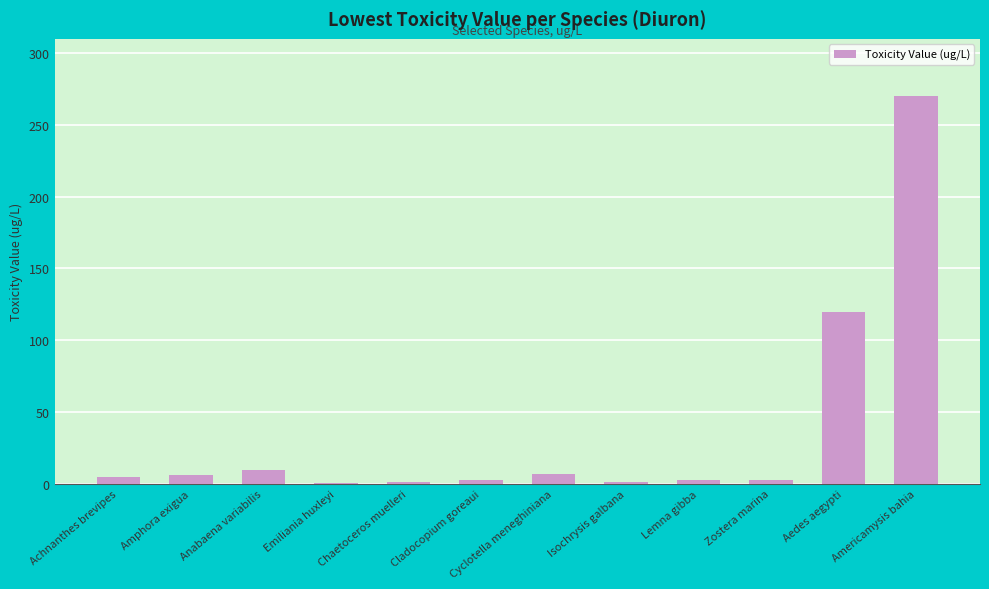

True or false: the data shows 184.5 at Aedes aegypti.

False